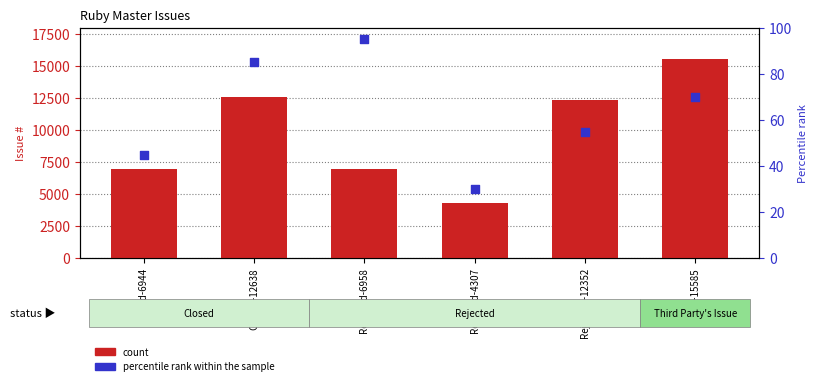

Which series has the largest total across all categories?

count